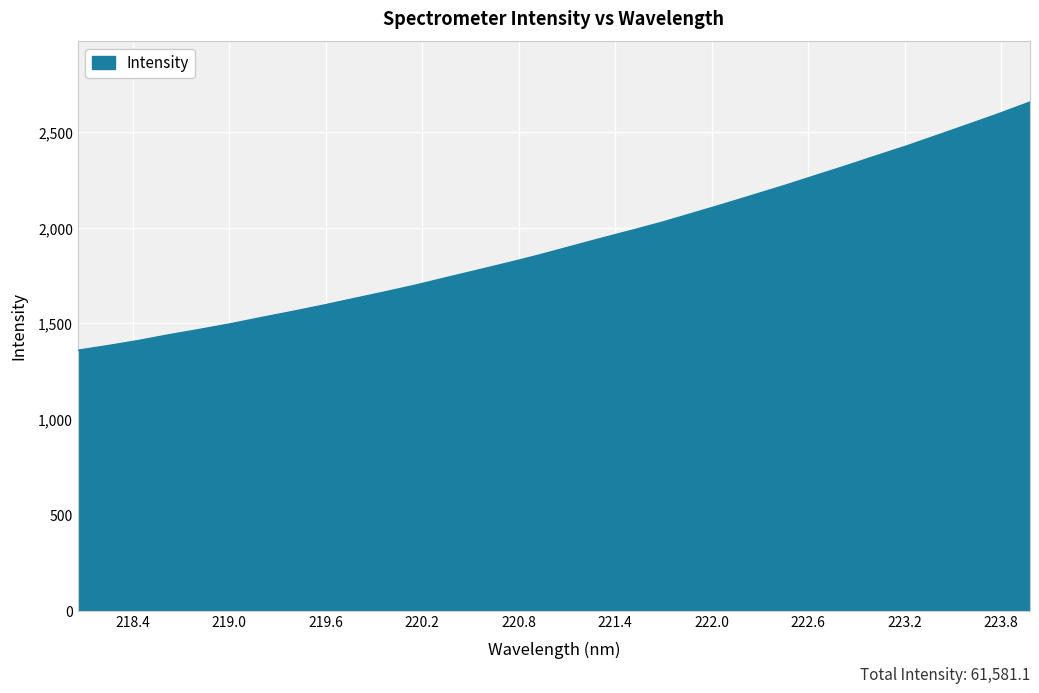

How many values are below 1900?

16